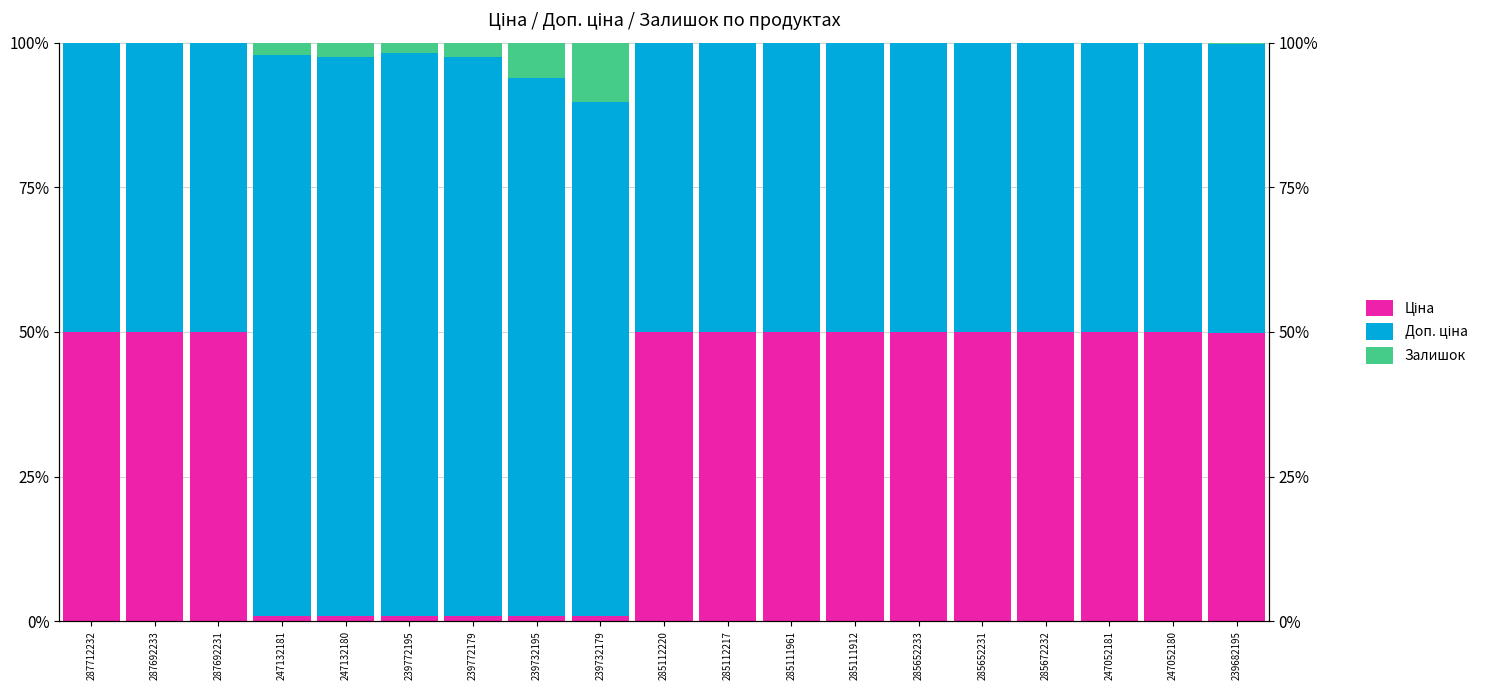

Count the number of data series in this chart.

3